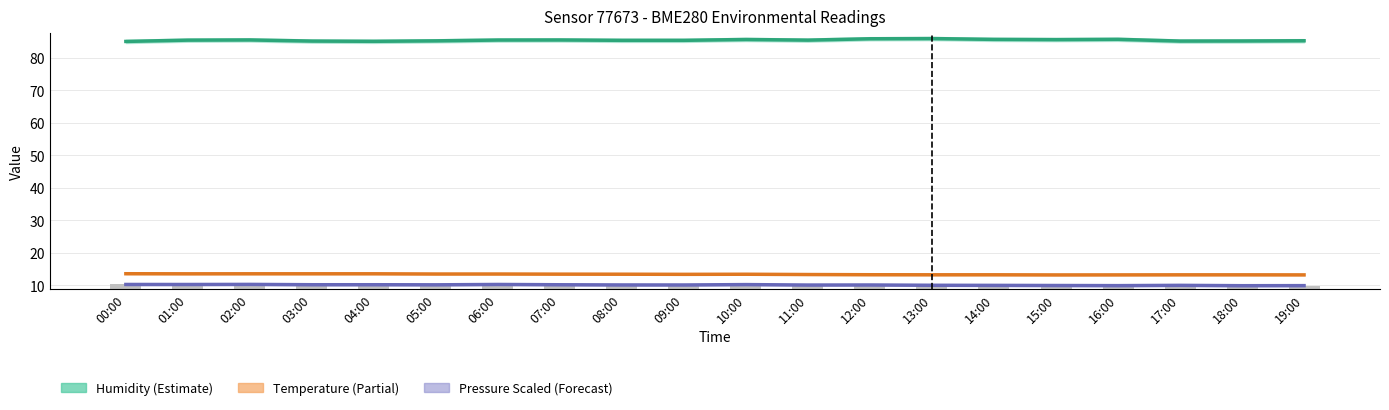

Which category has the lowest value across all series?

18:00